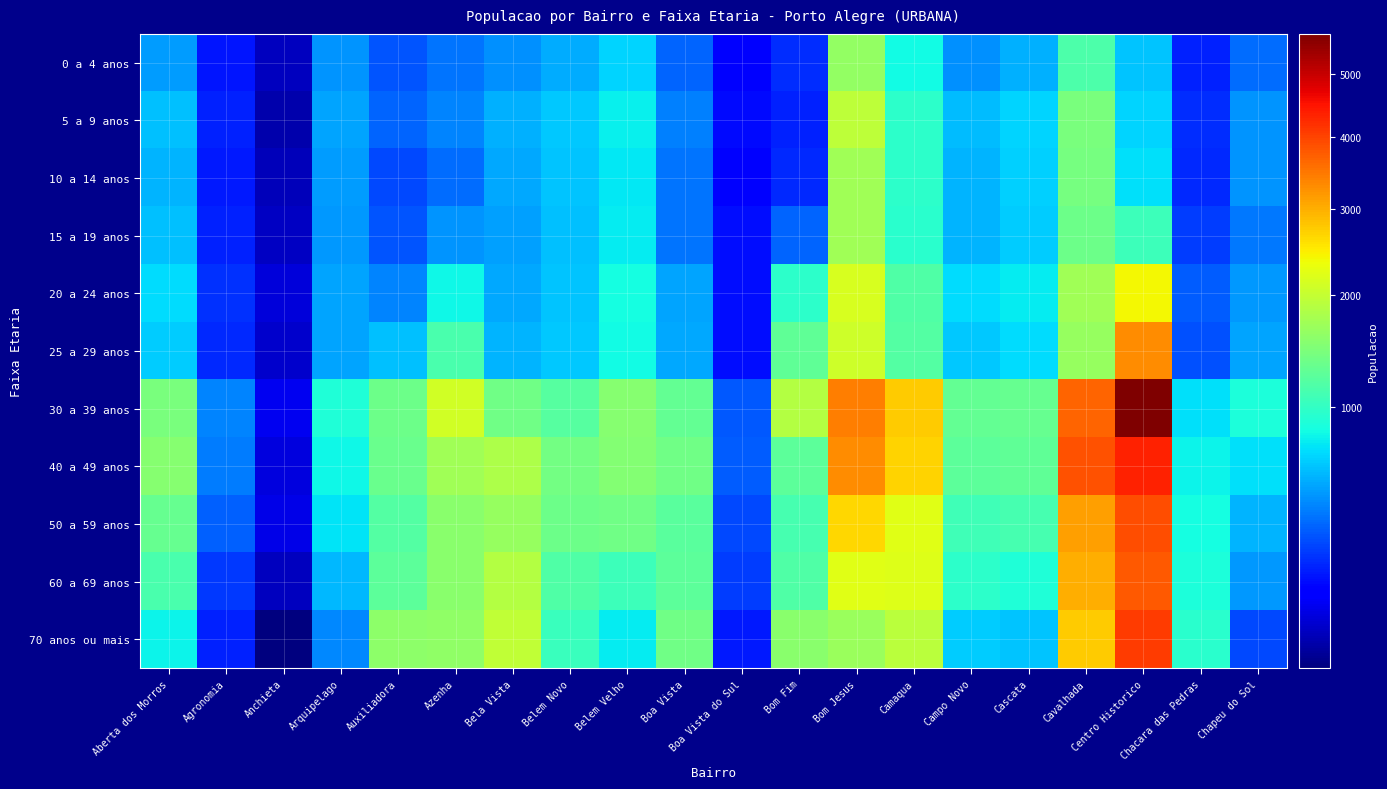

Which series has the largest range (max minus min)?

30 a 39 anos